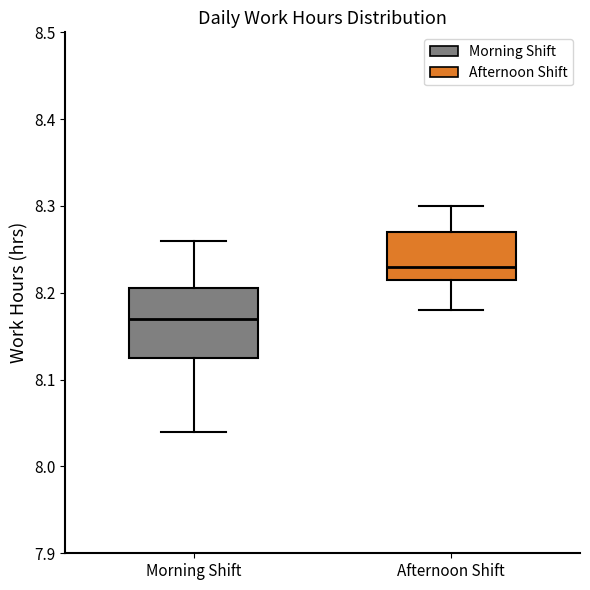

Which box is the tallest, from its lower edge to its upper edge?

Morning Shift